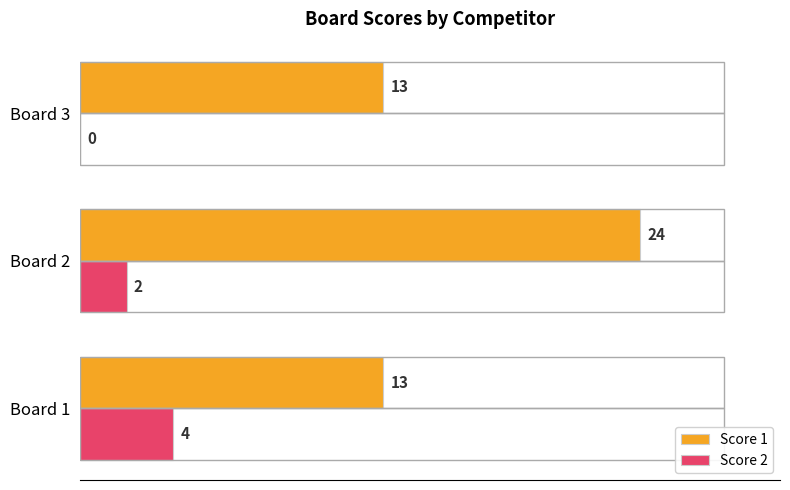

What is the sum of all Score 2 values?

6